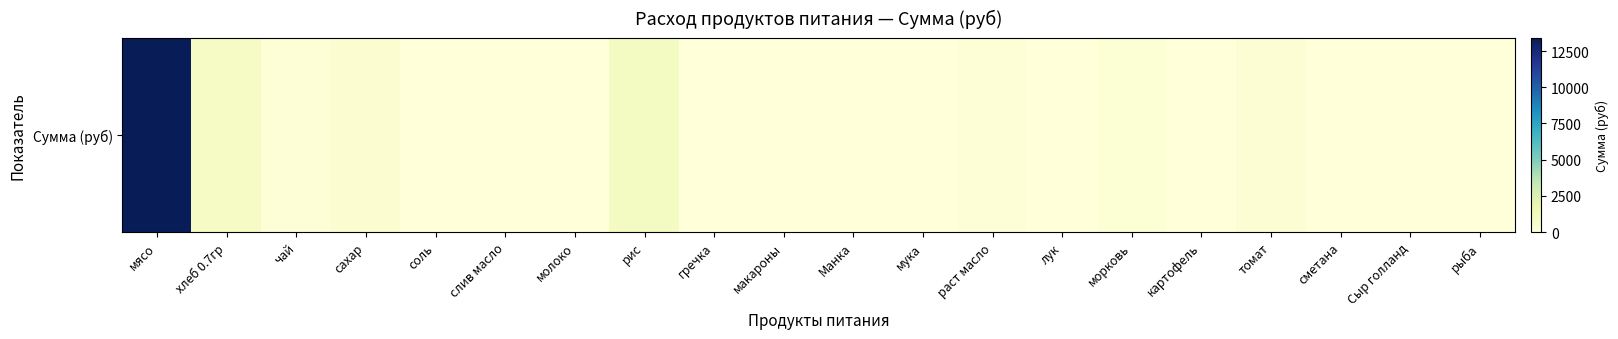

Is it true that the value at Манка is 0.0?

True